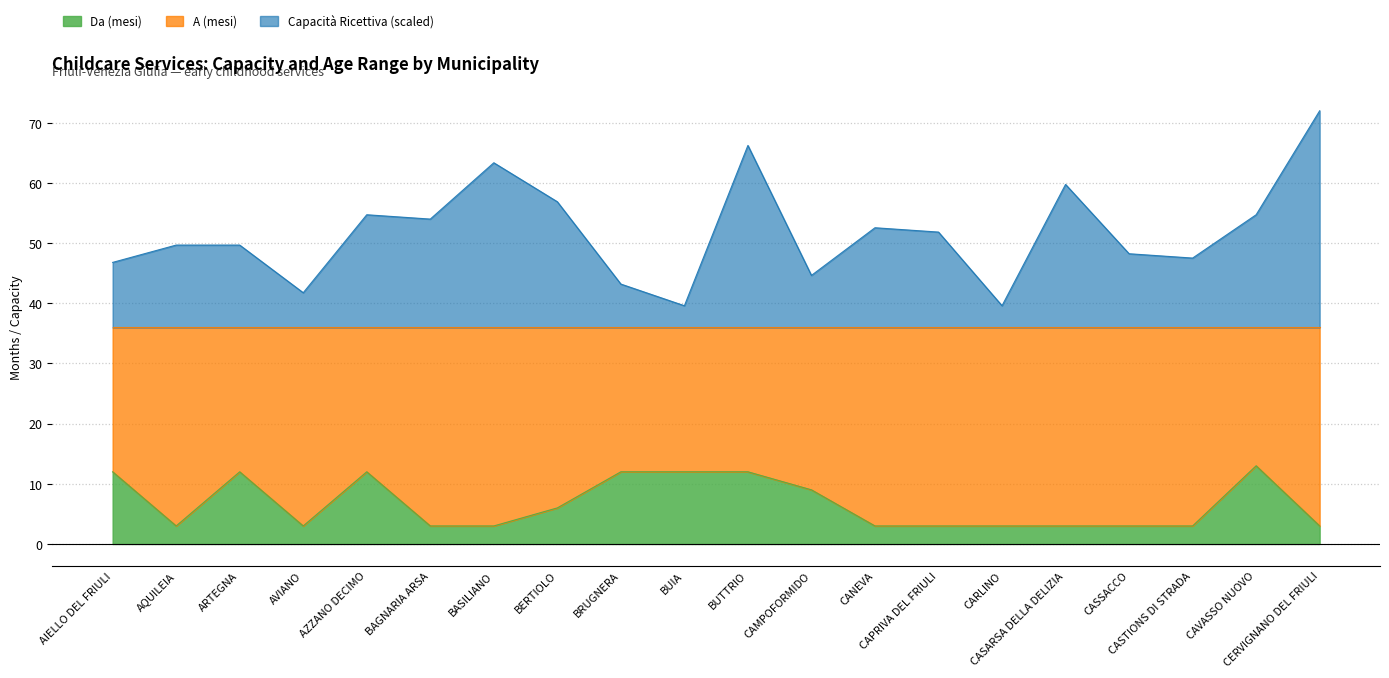

What is the difference between the maximum and minimum values in the Da (mesi) series?

10.0